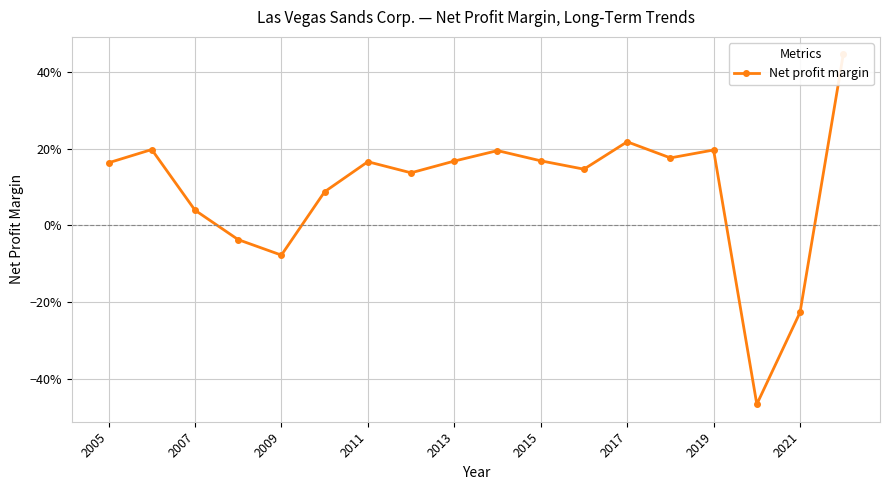

How many interior local valleys (lower than both neighbors) does the data have?

5